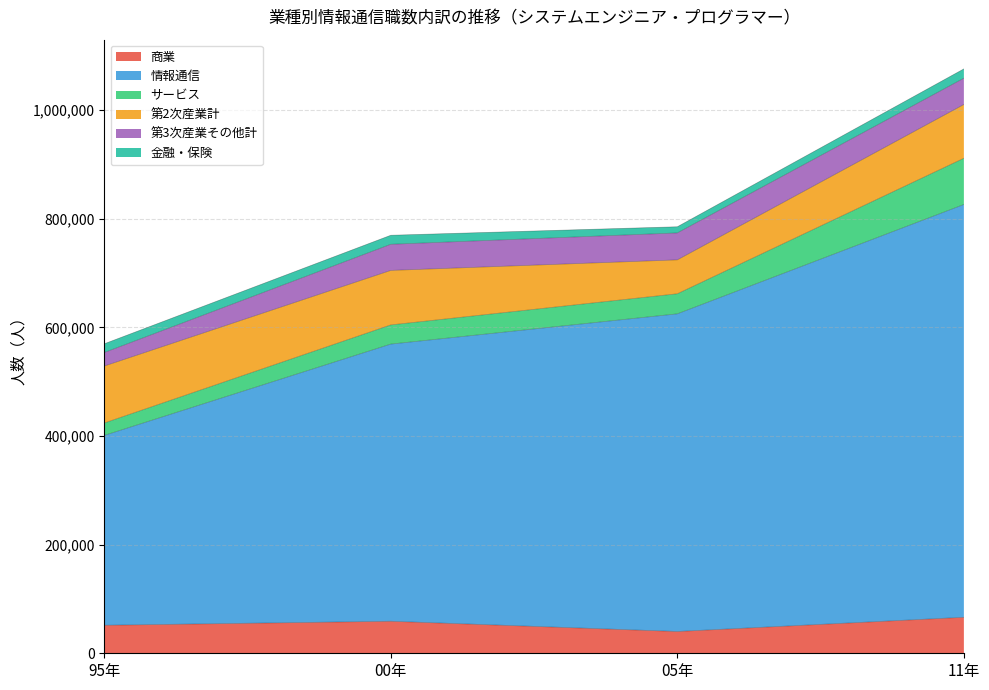

True or false: 第2次産業計 and 商業 cross at least once.

False